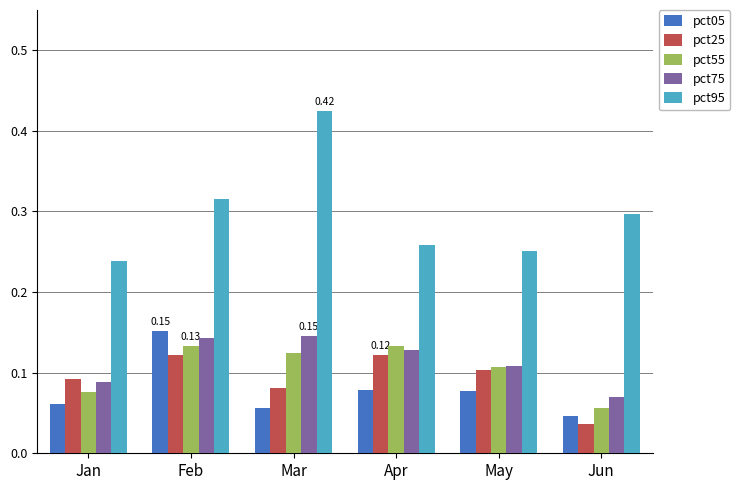

Between Mar and May, which series saw the biggest shift?

pct95